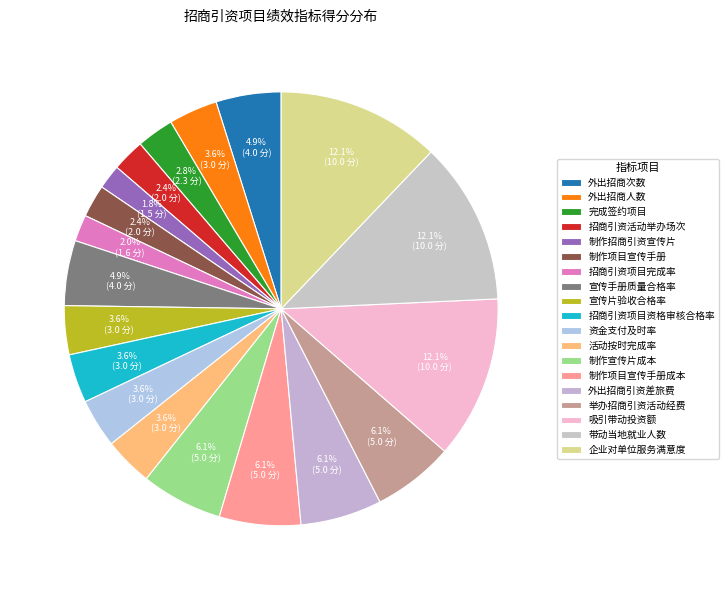

Is it true that 外出招商次数 is 5% of the pie?

True